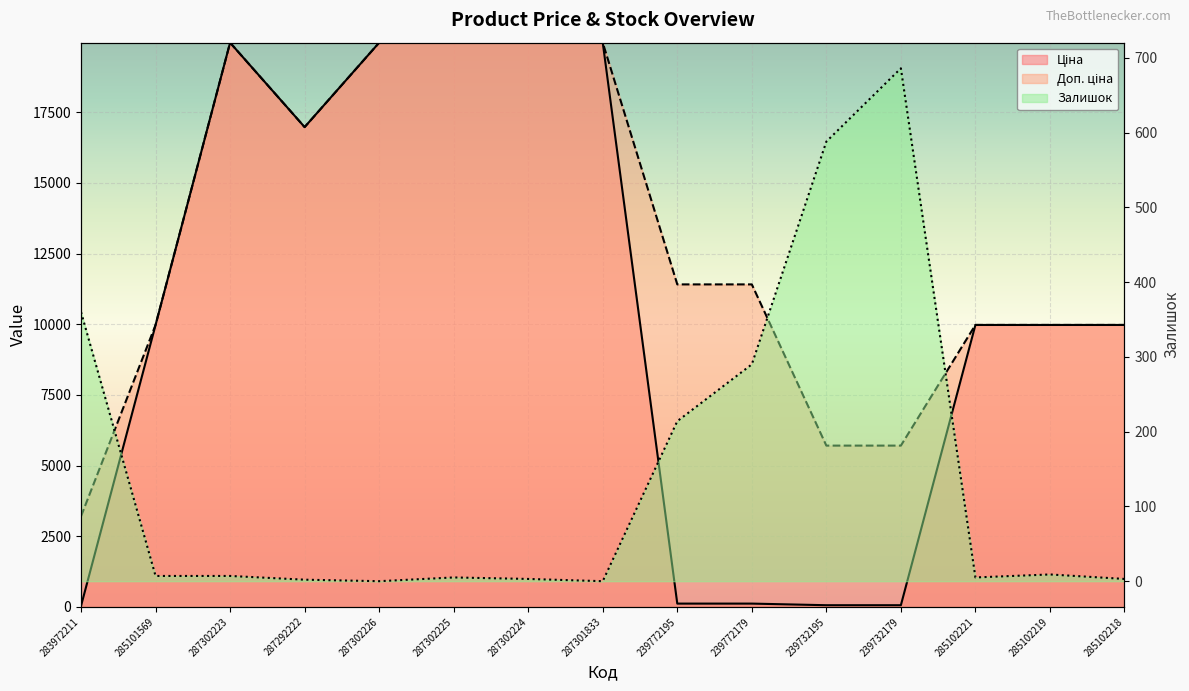

True or false: Доп. ціна and Залишок intersect in this chart.

False